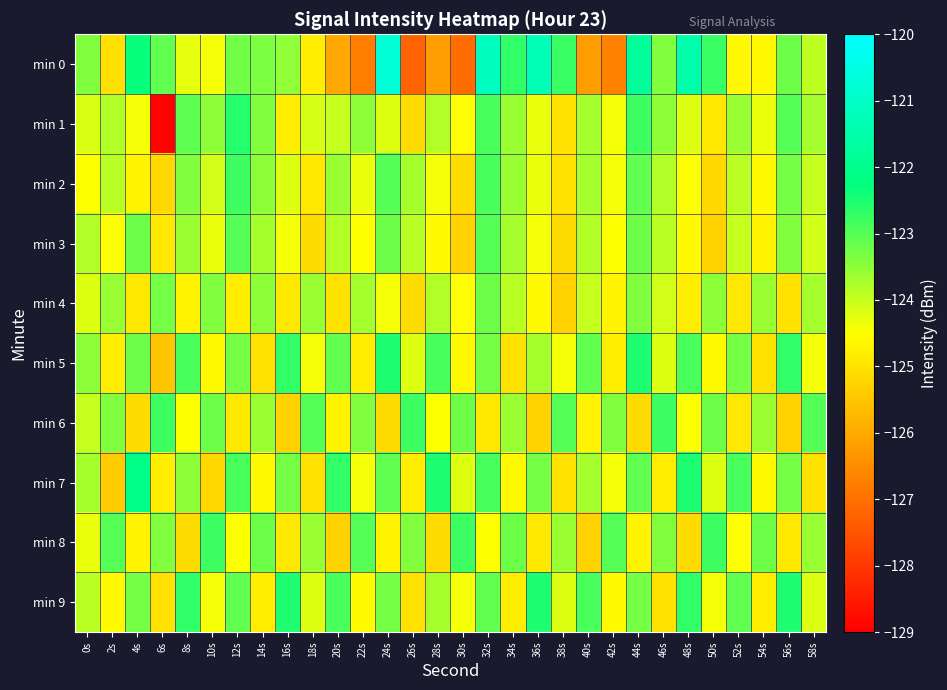

What is the minimum value shown in the chart?

-128.9